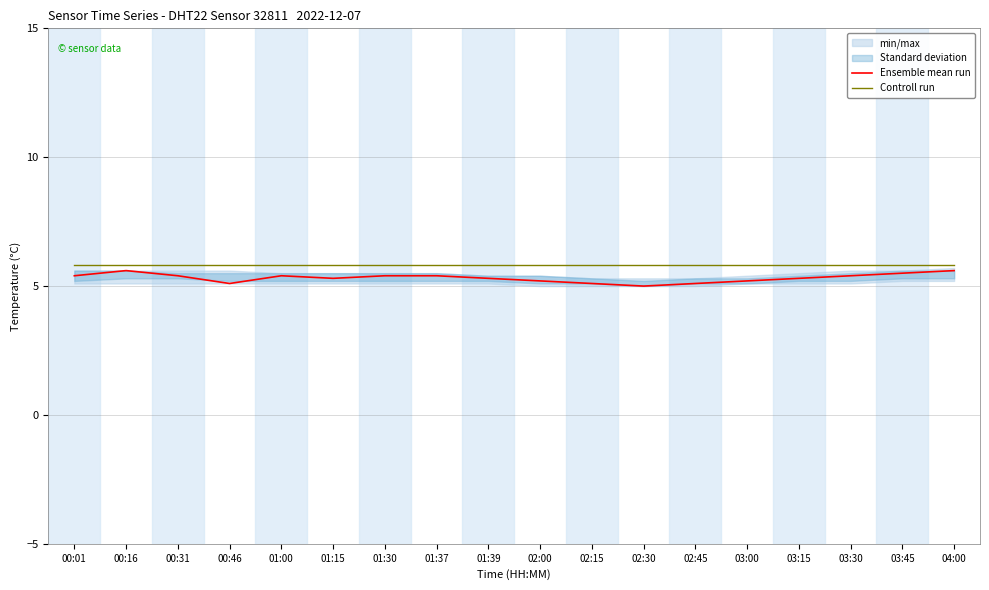

Where is Ensemble mean run nearest to the value 5?

02:30